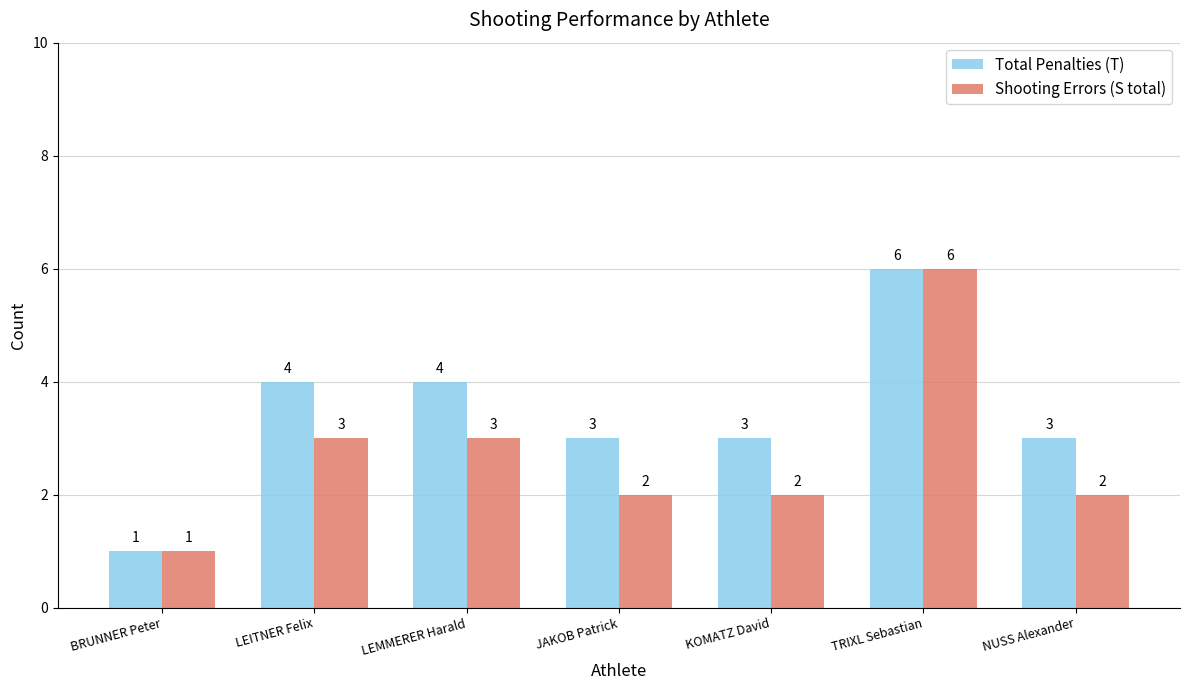

At which label does Total Penalties (T) reach its minimum?

BRUNNER Peter